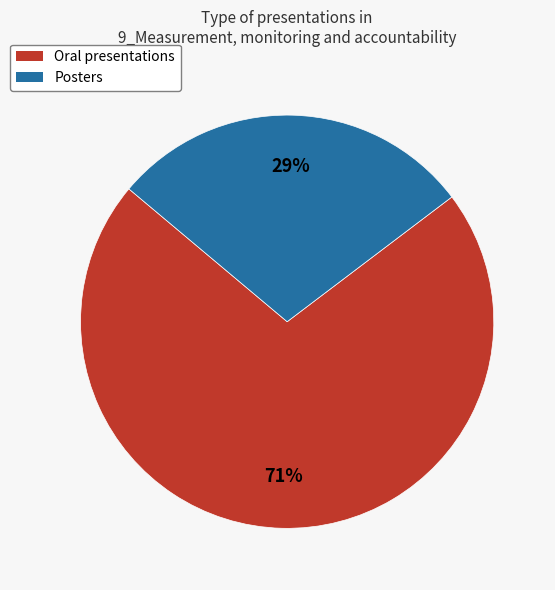

To the nearest percent, what portion does Posters represent?

29%